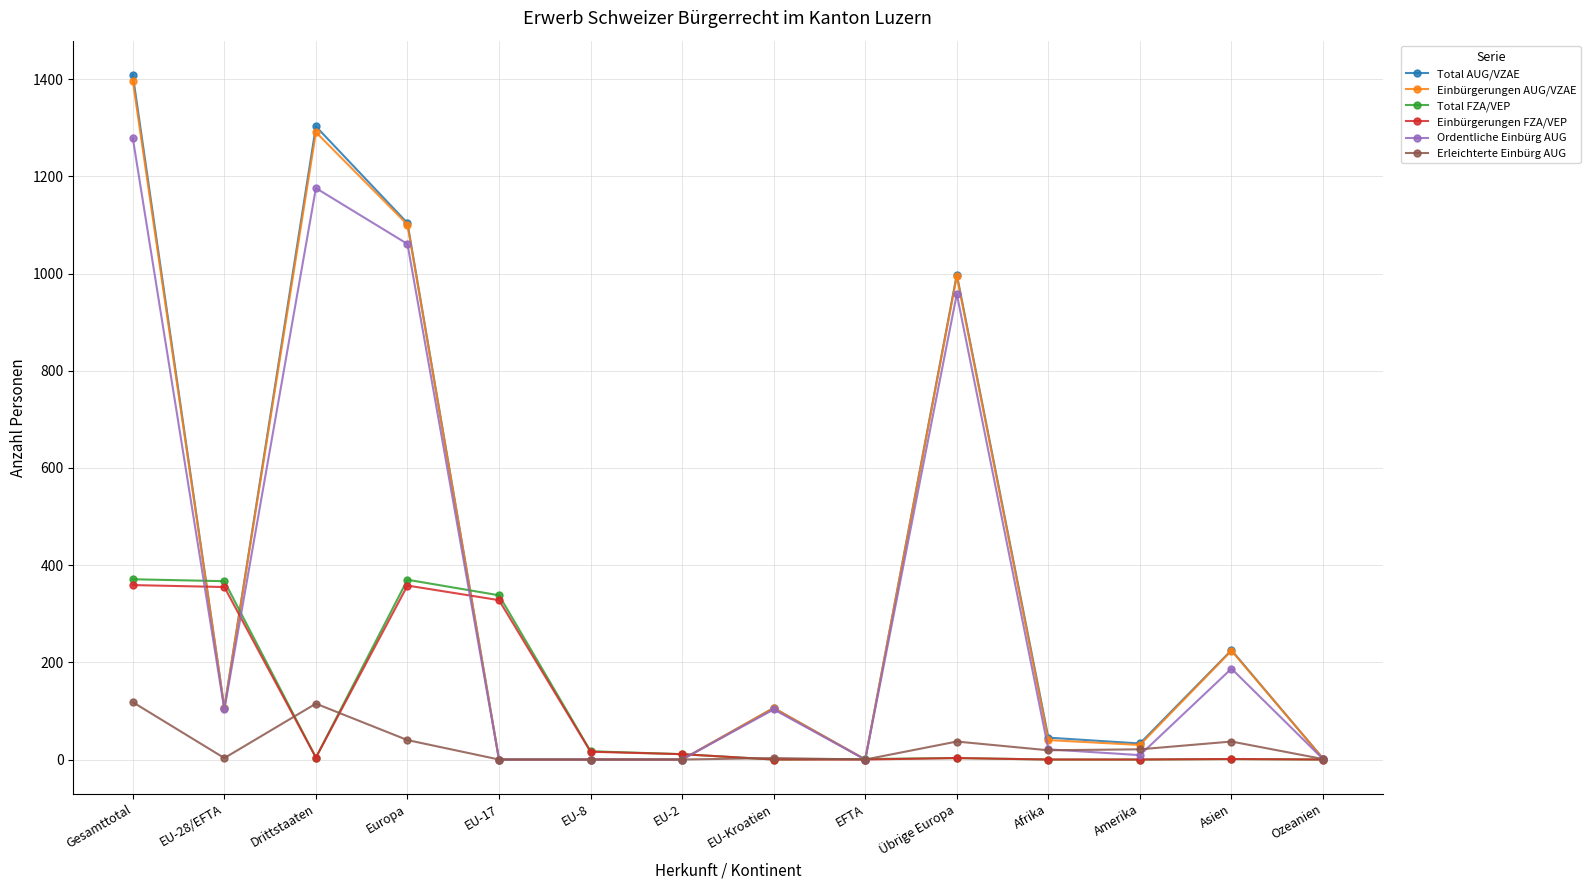

Is it true that Einbürgerungen AUG/VZAE equals 1291 at Drittstaaten?

True